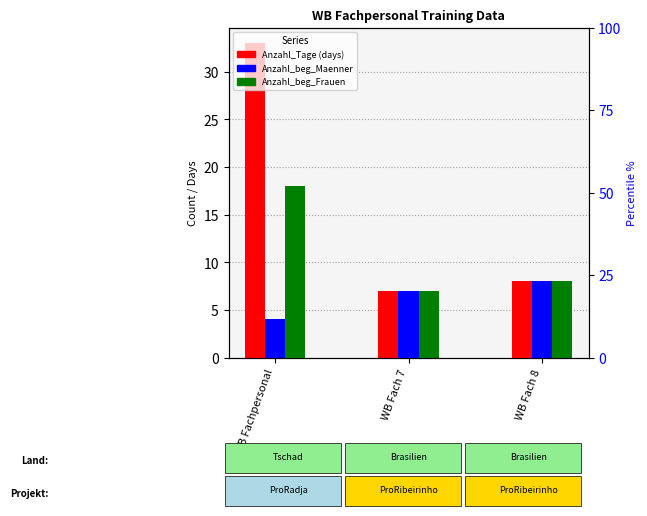

Where is Anzahl_beg_Maenner nearest to the value 6?

WB Fach 7